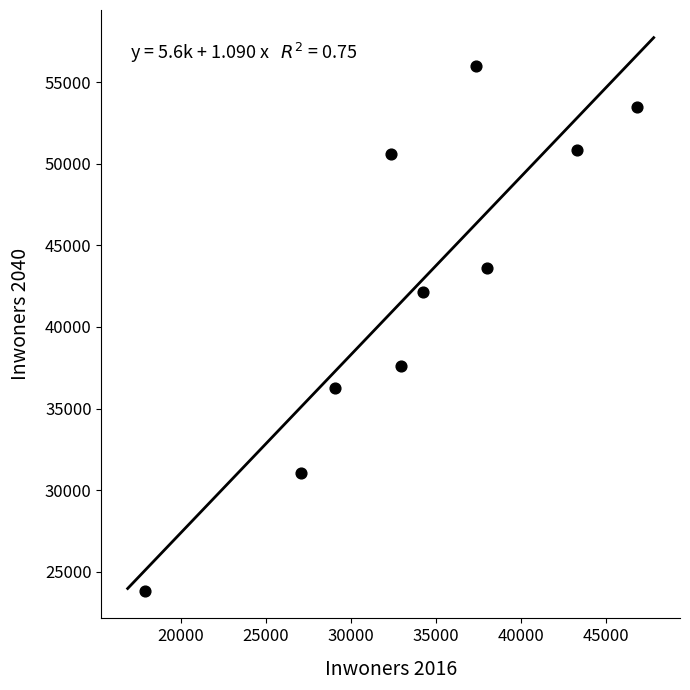

What is the range of Y values (max minus min)?

32113